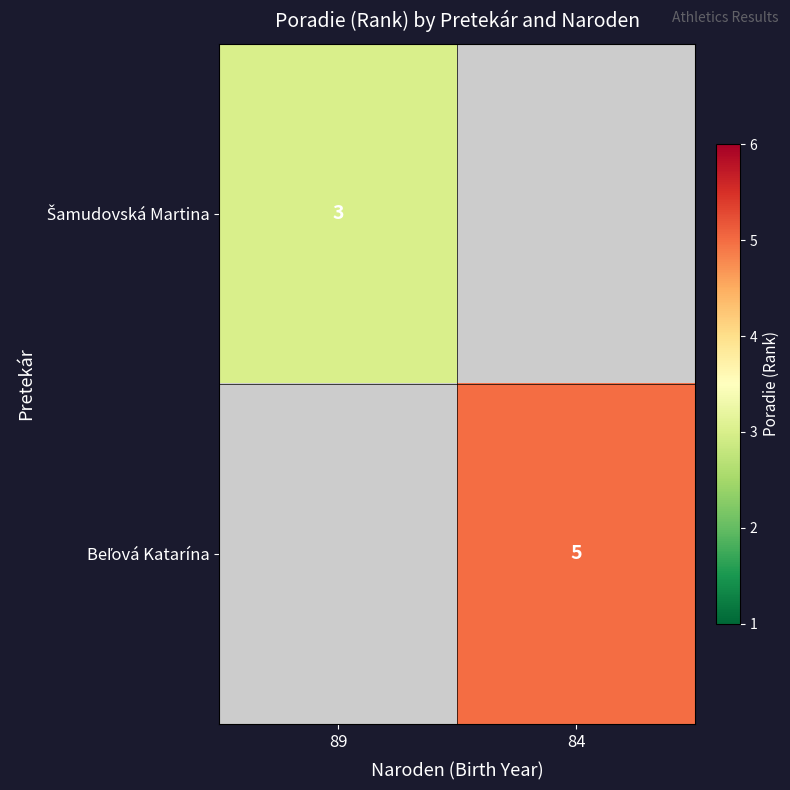

How many categories are shown in the chart?

2